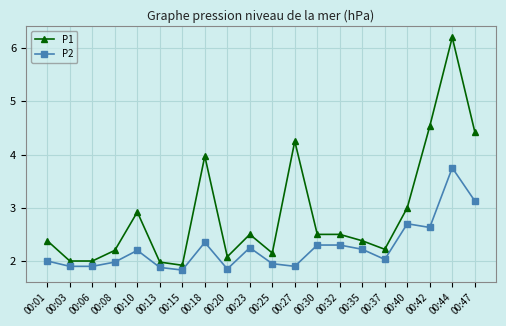

Which series changed the most between 00:10 and 00:40?

P2